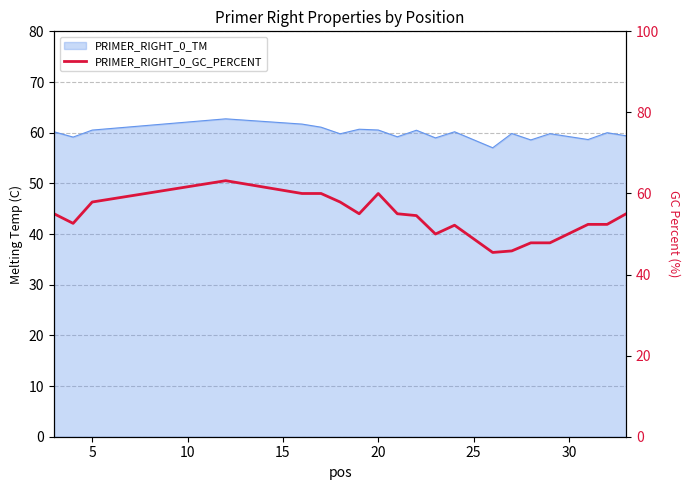

What is the greatest value displayed?

63.2